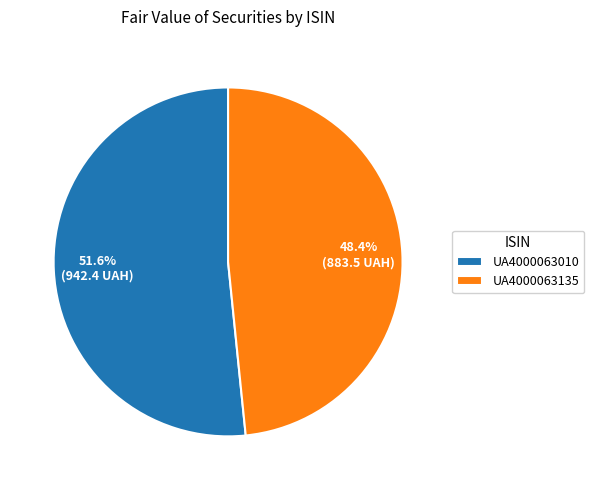

True or false: UA4000063135 accounts for 56% of the total.

False